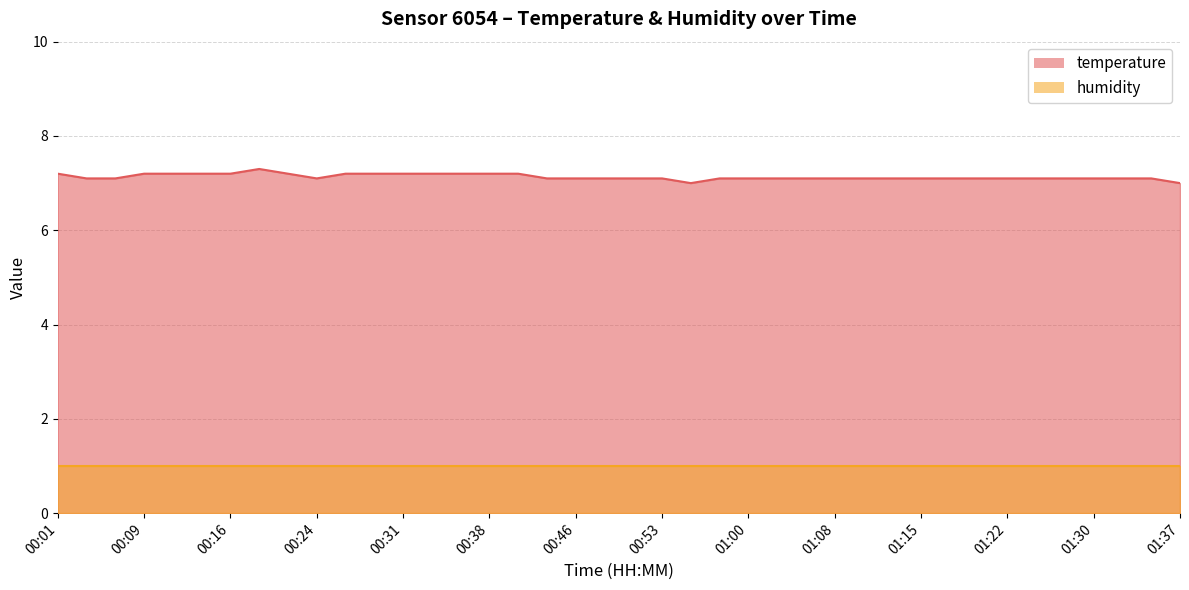

What is the average value?

7.1